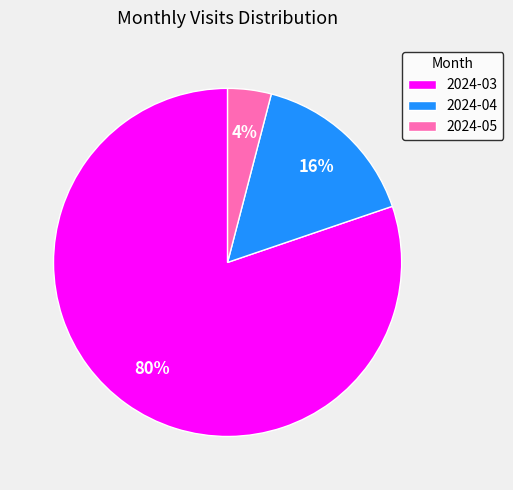

Which slice is the smallest?

2024-05